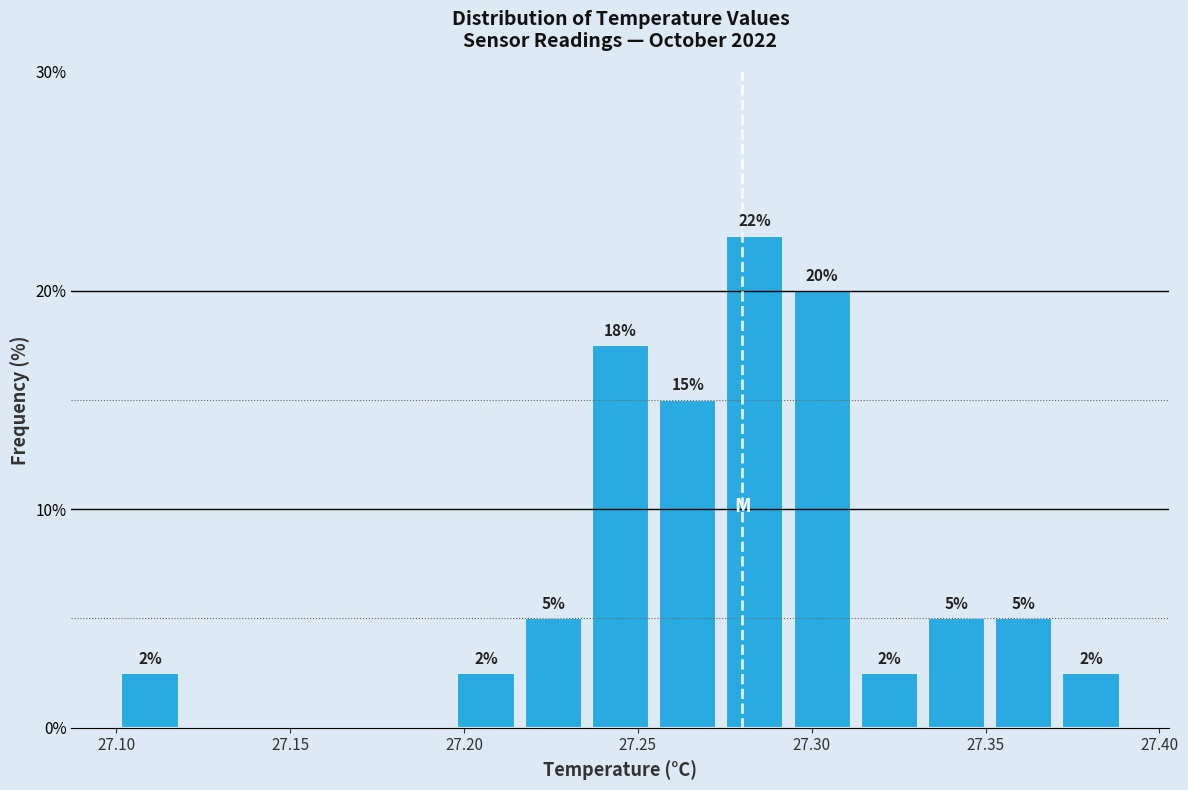

Around what value on the x-axis is the tallest bar? Give the approximate position of its centre, as read against the axis.

27.285